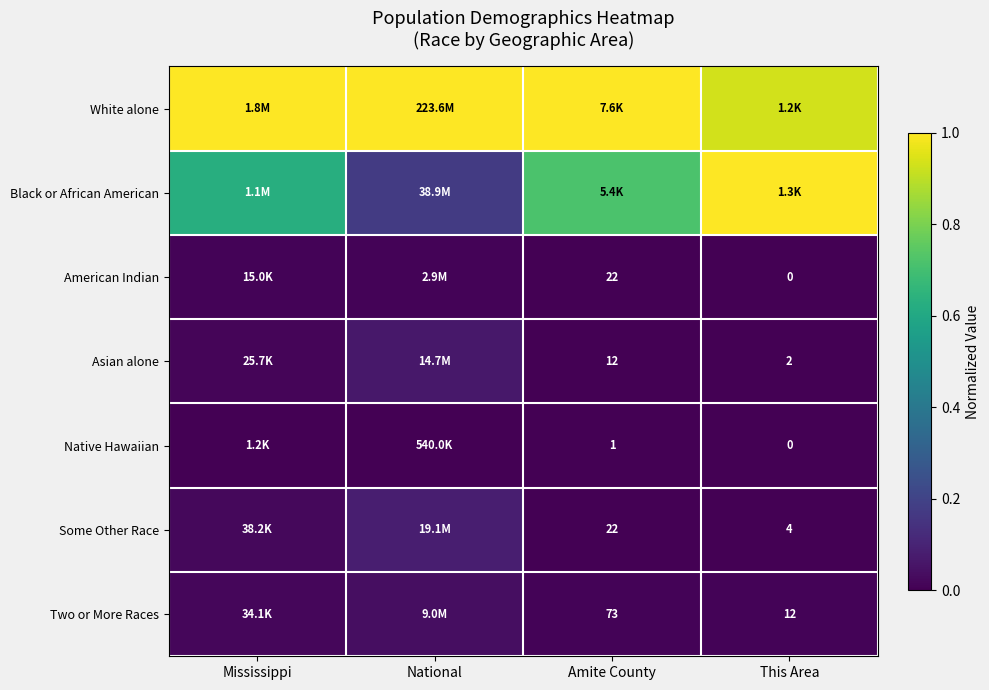

Which category has the lowest value in the Black or African American series?

National